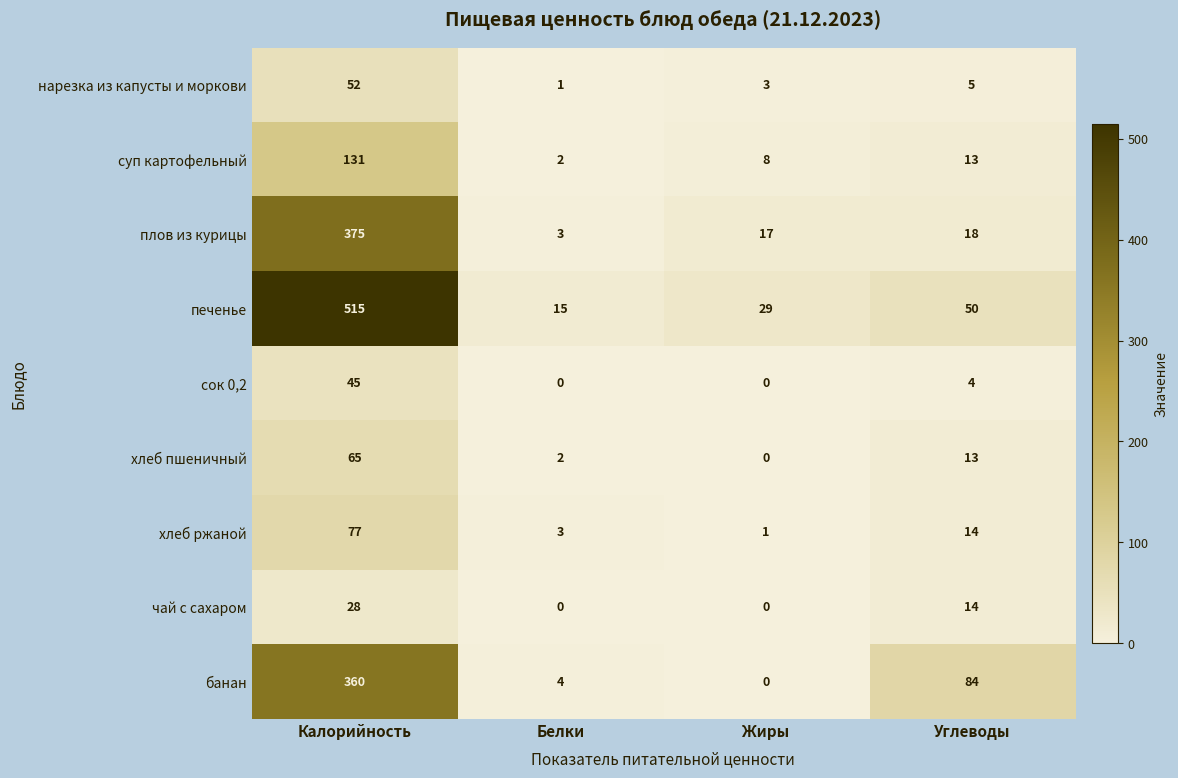

At which label is плов из курицы closest to 189?

Углеводы